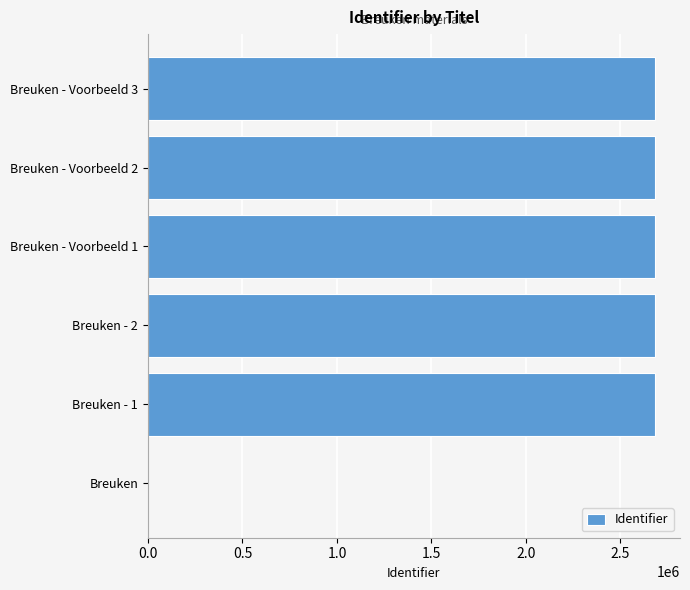

Are the bars horizontal?

Yes